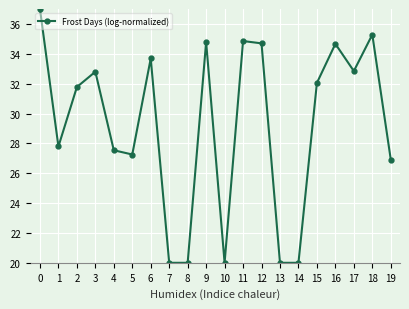

Which has a higher value, 9 or 15?

9